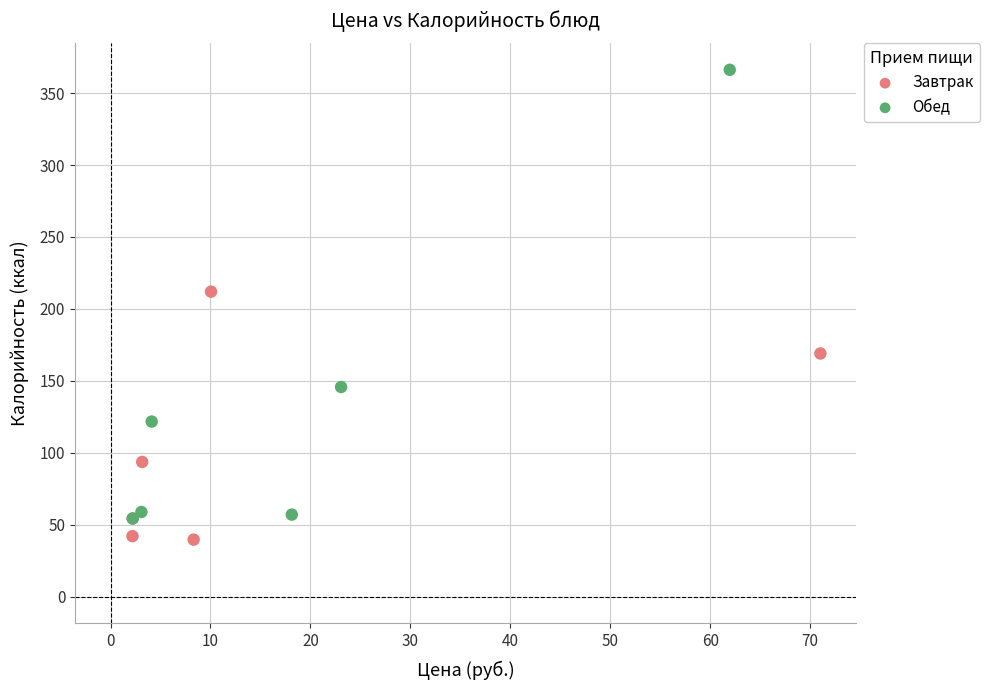

Which series has the largest Y range (max minus min)?

Обед